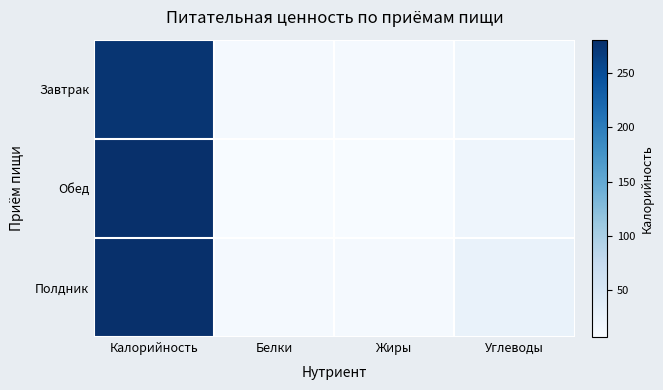

Reading left to right, extract all data points from this chart.

Завтрак: Калорийность=275.3	Белки=10.2	Жиры=10.3	Углеводы=16.6
Обед: Калорийность=280.9	Белки=6.7	Жиры=7.0	Углеводы=18.9
Полдник: Калорийность=280.6	Белки=10.9	Жиры=10.0	Углеводы=25.6